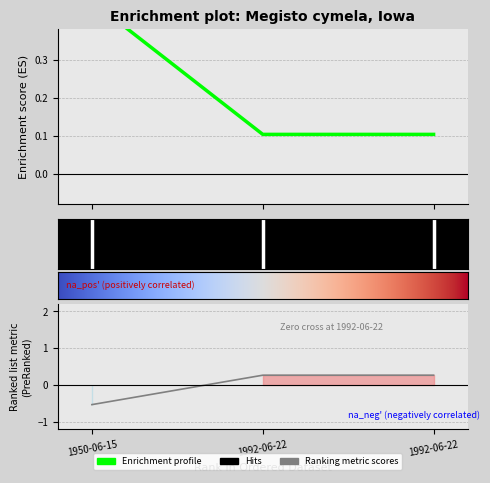

Is it true that Latitude equals -0.8 at 1950-06-15?

False